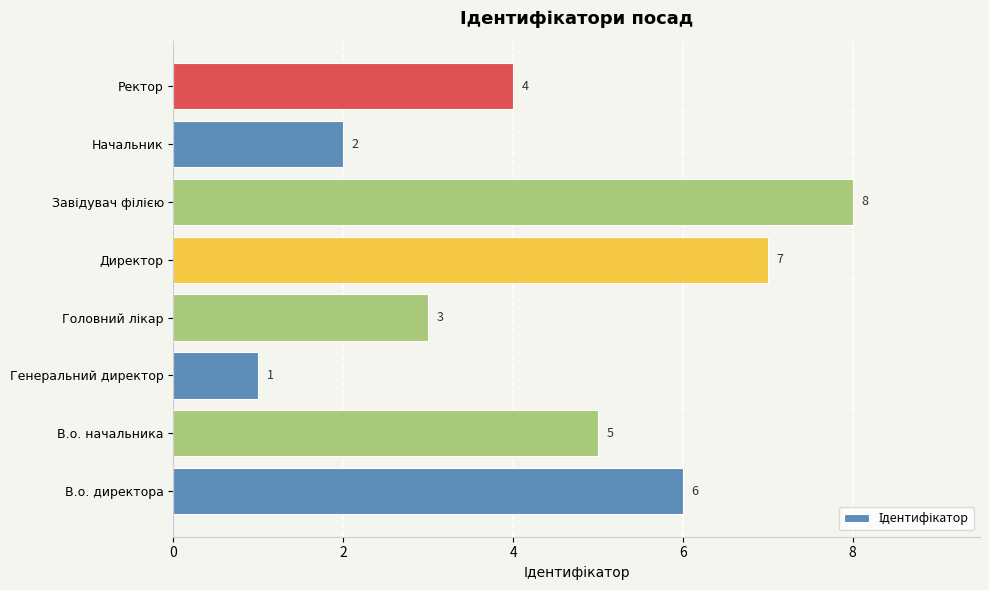

How many bars are there in total?

8